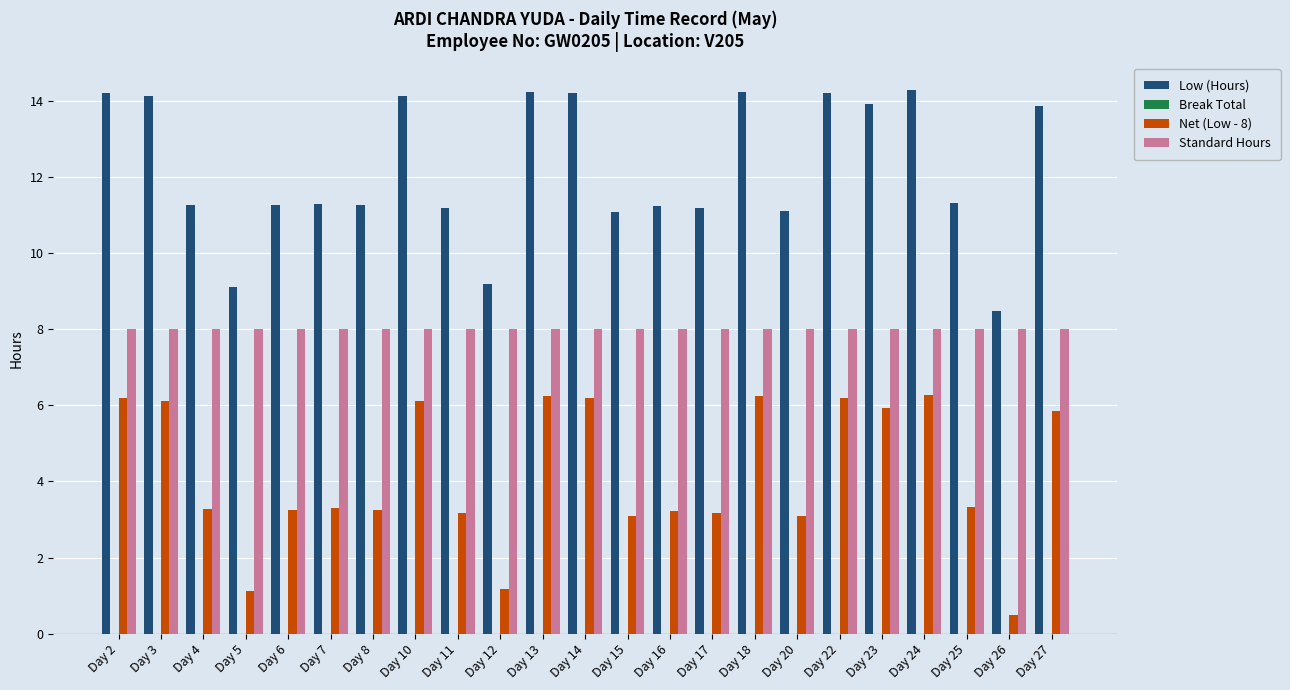

What is the total value across all series at Day 26?

17.0